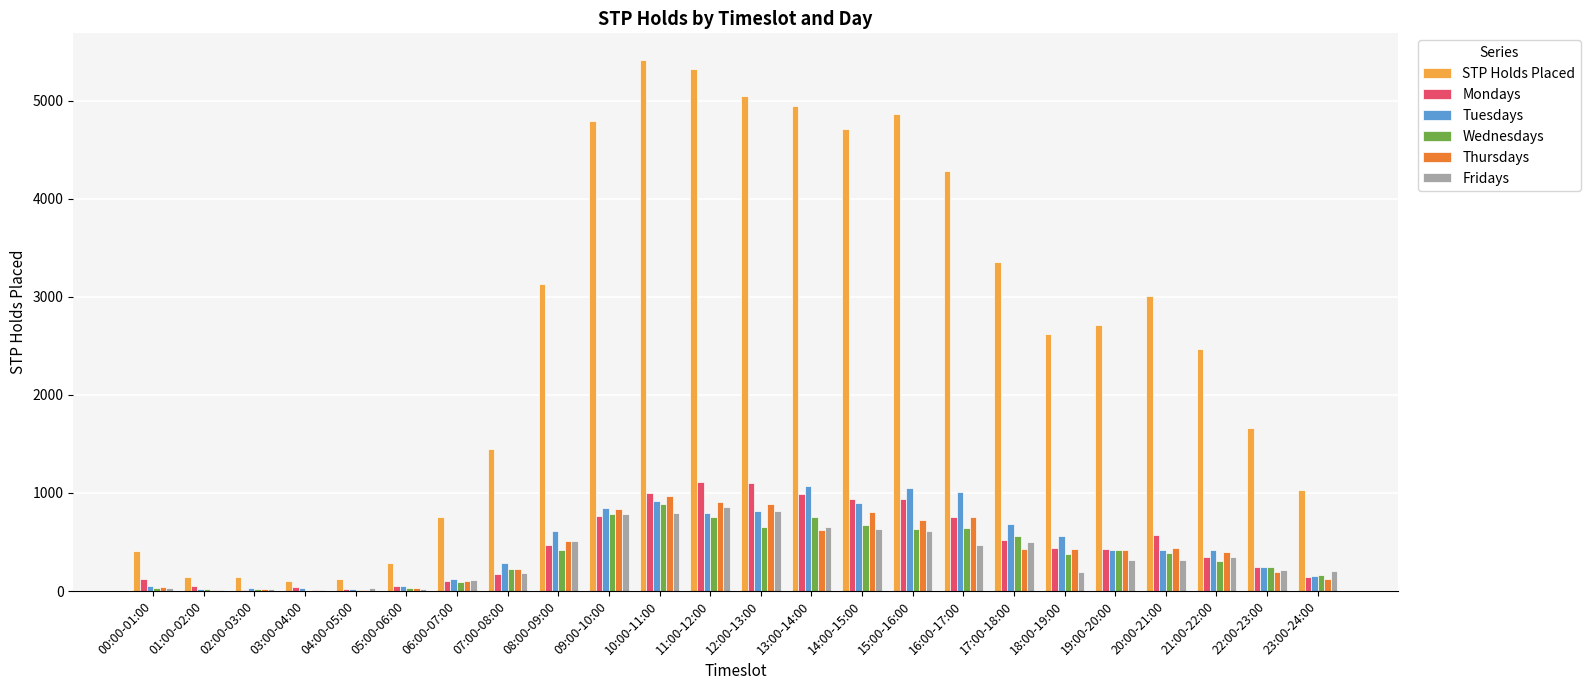

What is the maximum value for Wednesdays?

883